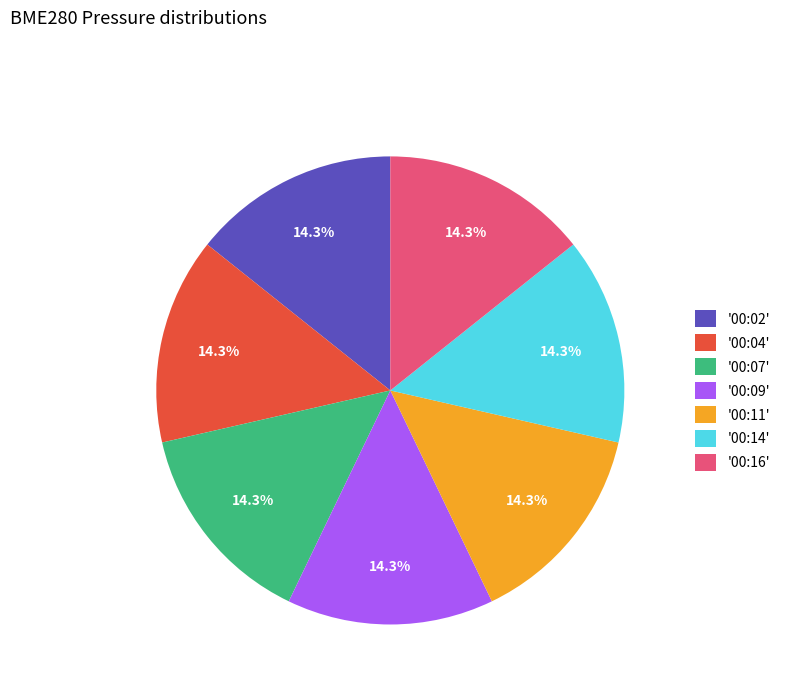

What is the ratio of the value at '00:07' to the value at '00:02'?

1.0